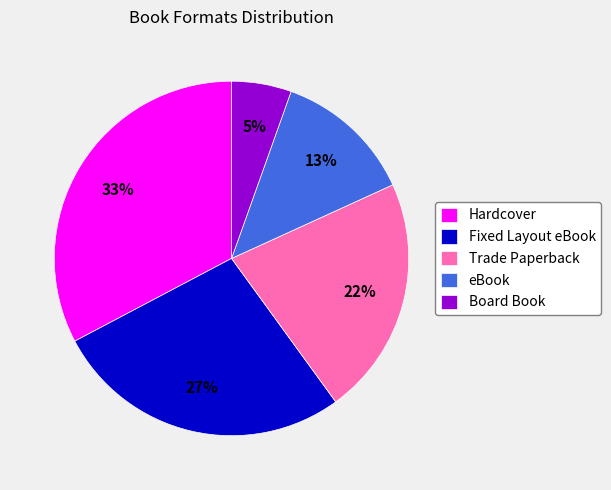

The Trade Paperback slice represents 27% of the pie. True or false?

False